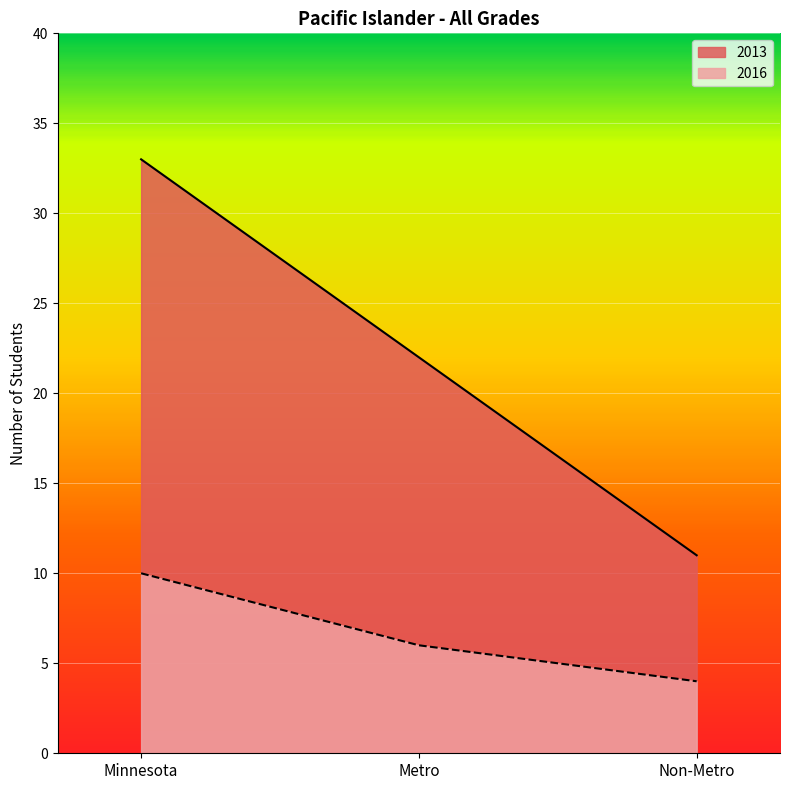

Where does the 2016 series first go above 6?

Minnesota